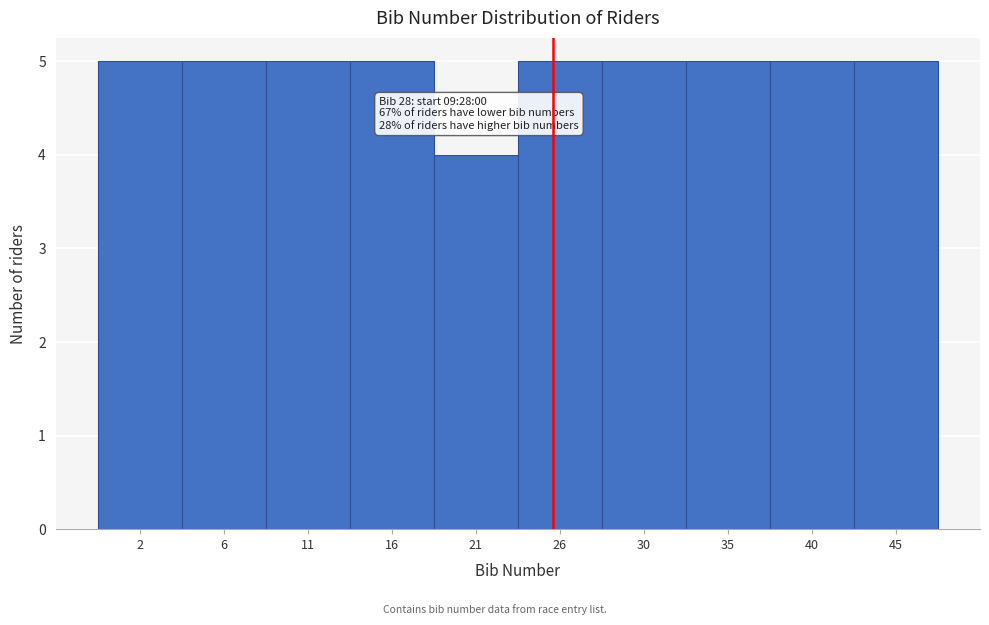

Reading right to left, transcribe all the data shown in this chart.

45=5	40=5	35=5	30=5	26=5	21=4	16=5	11=5	6=5	2=5